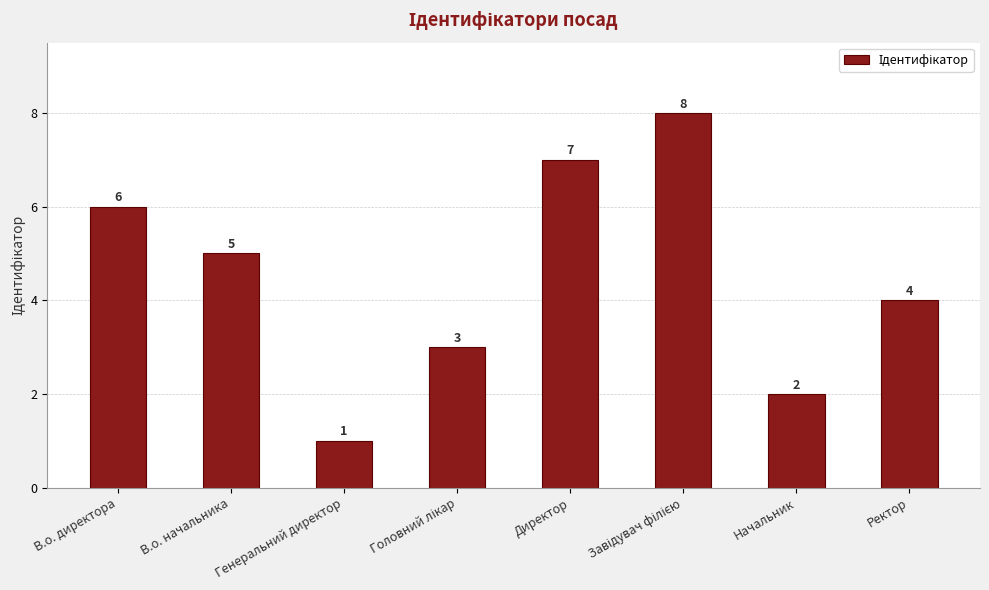

Count the values in the range 3 to 7.

5